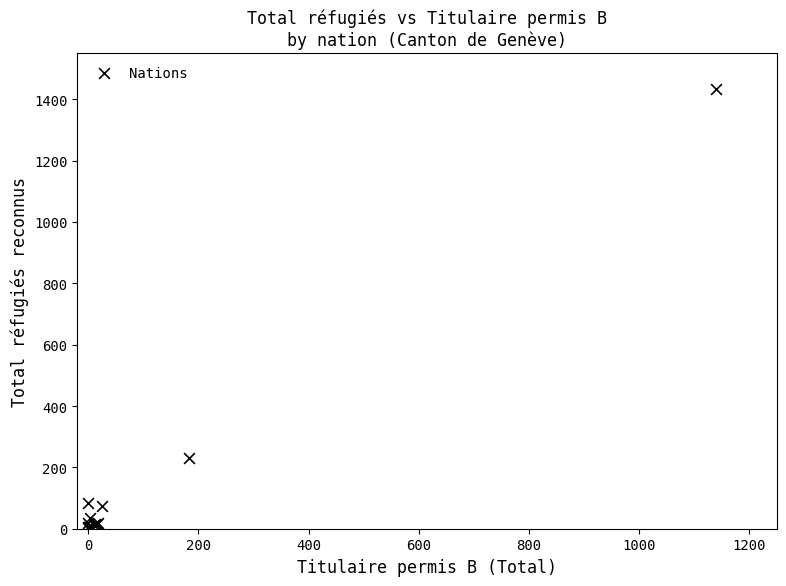

What Y value in the scatter plot is closest to 719?

231